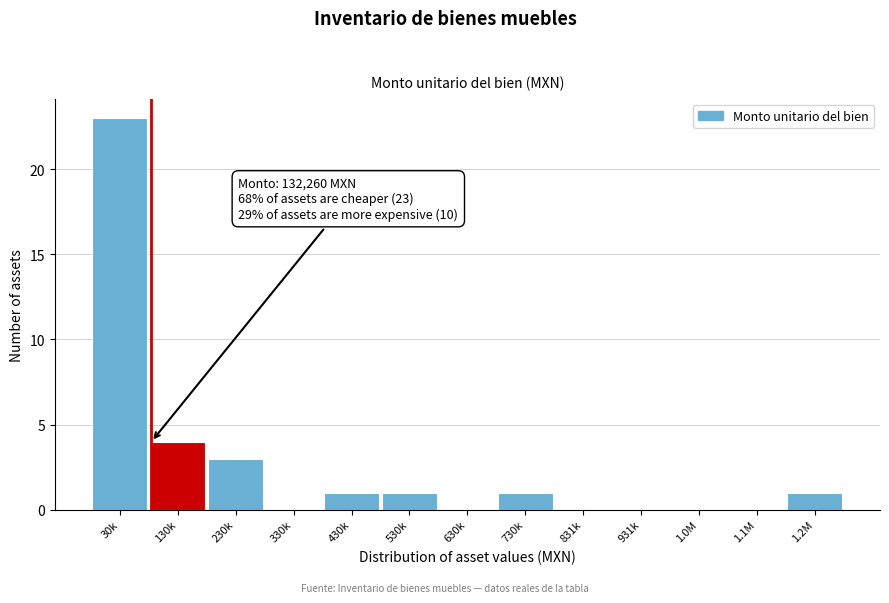

Reading left to right, list all the values displayed in this chart.

30k=23	130k=4	230k=3	330k=0	430k=1	530k=1	630k=0	730k=1	831k=0	931k=0	1.0M=0	1.1M=0	1.2M=1